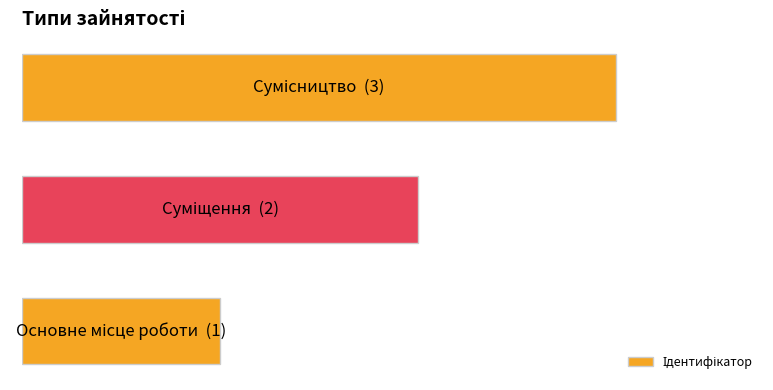

Are the bars horizontal?

Yes